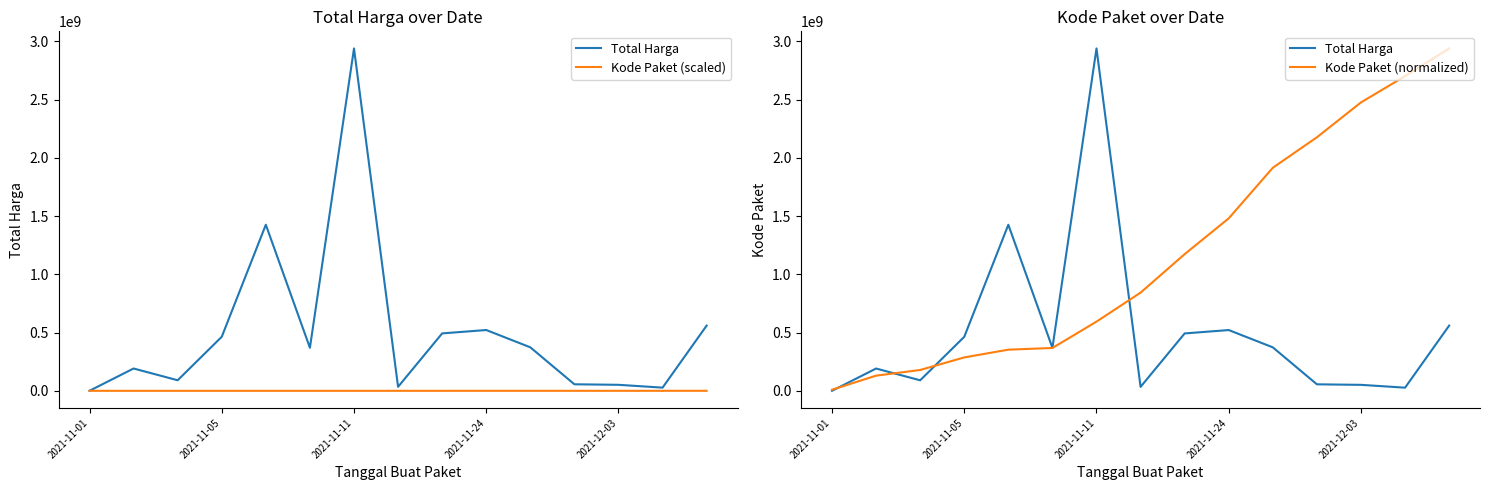

What is the difference between the Kode Paket (scaled) values at 12 and 7?

77671.0